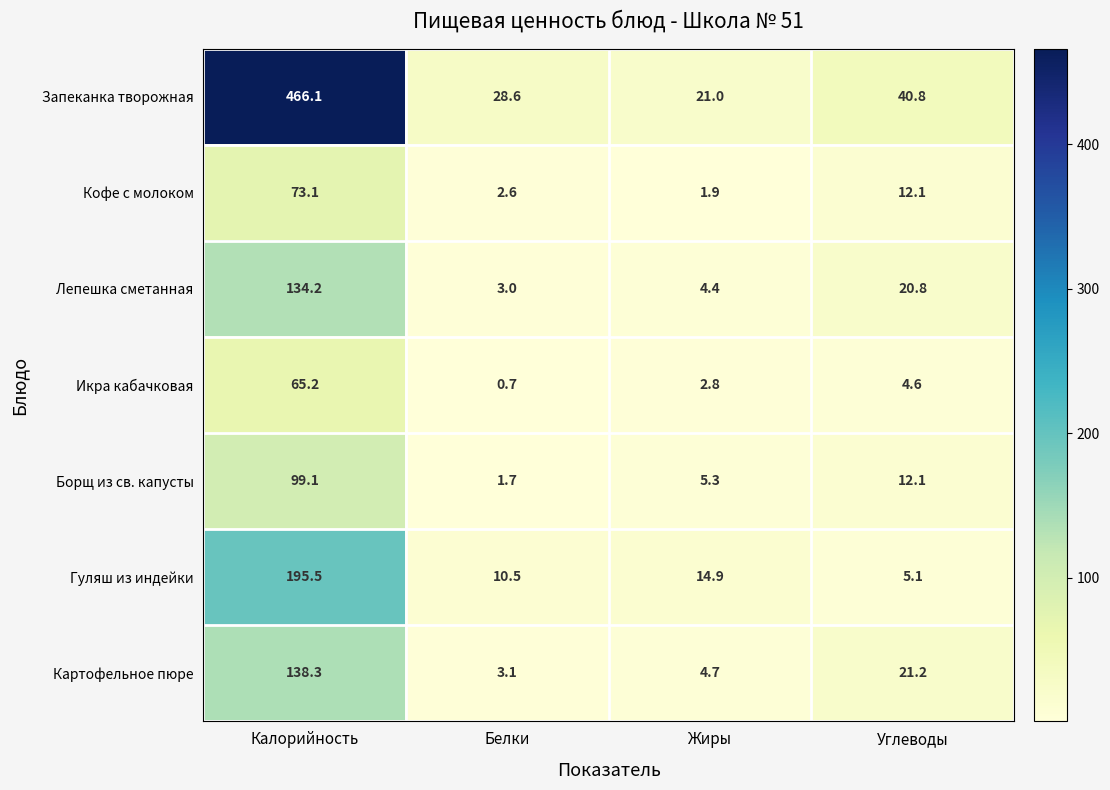

Between Белки and Жиры, which series saw the biggest shift?

Запеканка творожная